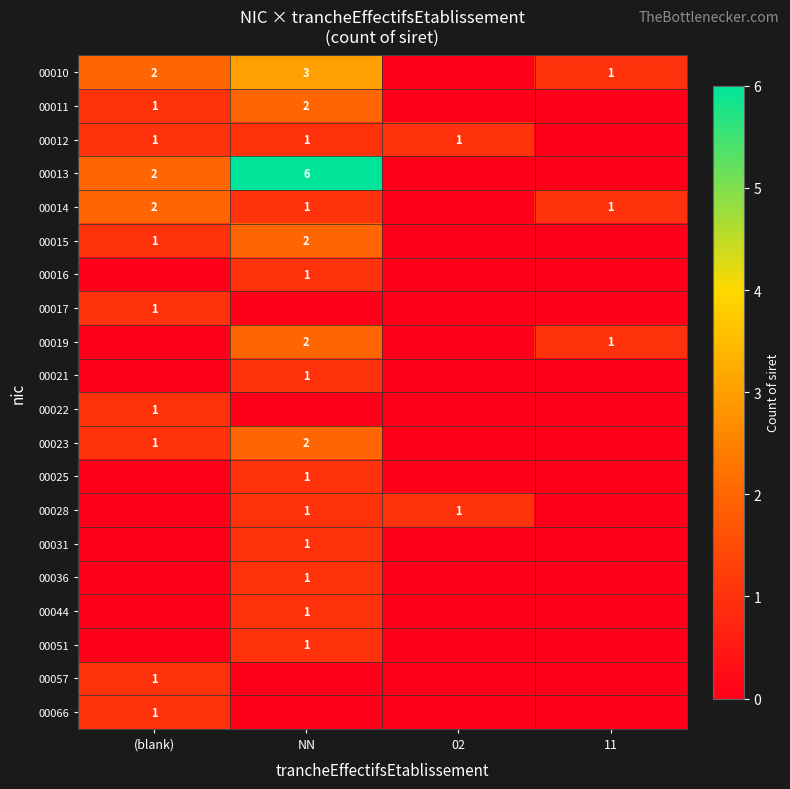

At which category is the sum across all series the highest?

NN